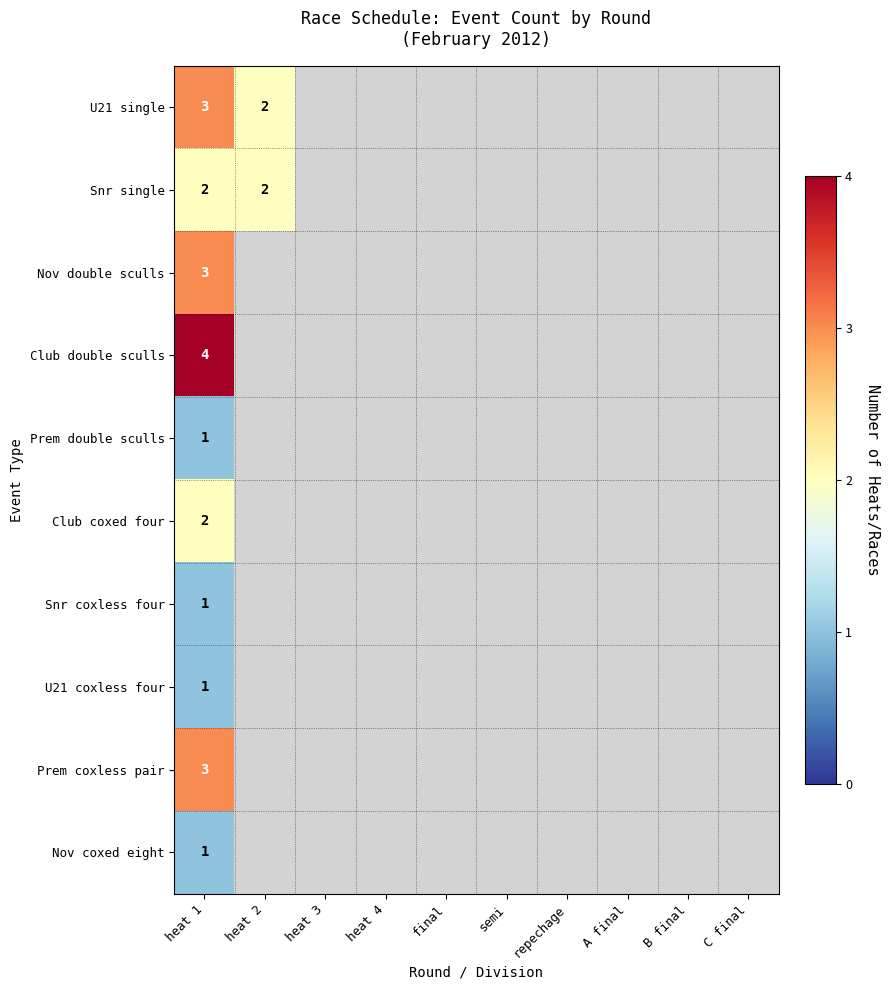

True or false: Snr single has a value of 2 at heat 1.

True